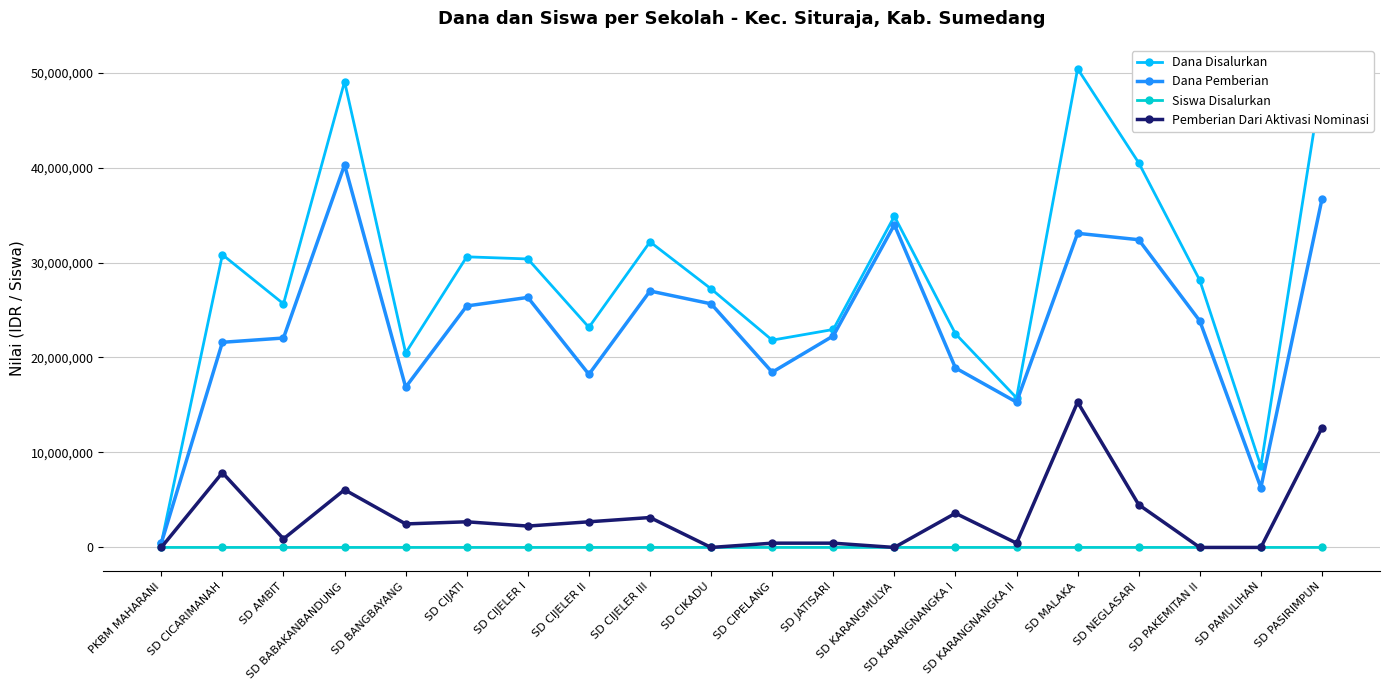

What is the difference between the Siswa Disalurkan values at SD PAMULIHAN and SD BABAKANBANDUNG?

99